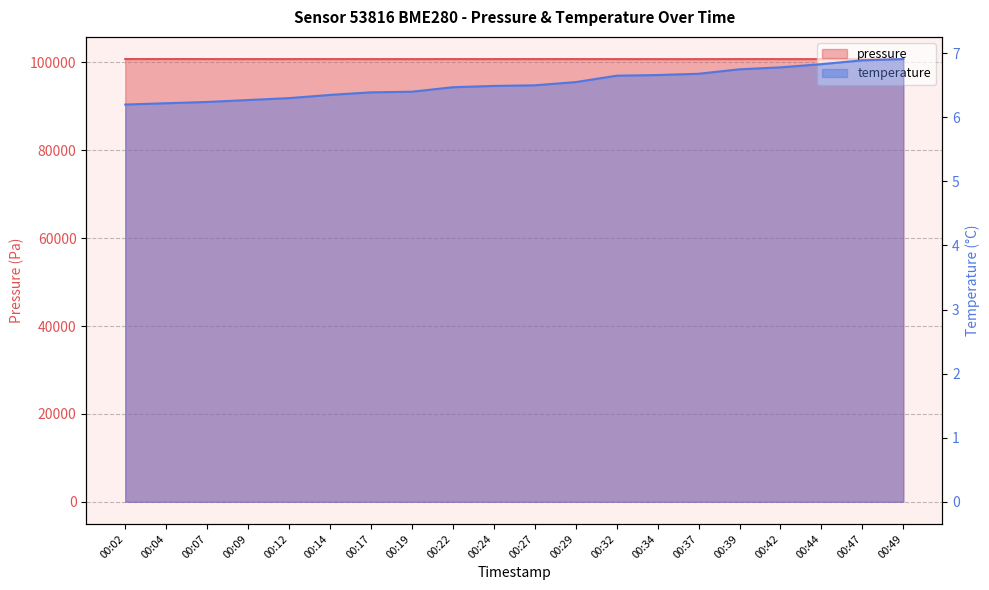

Reading left to right, list all the values displayed in this chart.

pressure: 00:02=100763.3	00:04=100765.8	00:07=100758.1	00:09=100753.8	00:12=100753.0	00:14=100756.4	00:17=100750.4	00:19=100749.6	00:22=100753.8	00:24=100753.8	00:27=100756.3	00:29=100755.5	00:32=100752.0	00:34=100746.0	00:37=100745.2	00:39=100755.4	00:42=100751.1	00:44=100746.8	00:47=100737.4	00:49=100740.8
temperature: 00:02=6.2	00:04=6.2	00:07=6.2	00:09=6.3	00:12=6.3	00:14=6.3	00:17=6.4	00:19=6.4	00:22=6.5	00:24=6.5	00:27=6.5	00:29=6.5	00:32=6.7	00:34=6.7	00:37=6.7	00:39=6.8	00:42=6.8	00:44=6.8	00:47=6.9	00:49=6.9